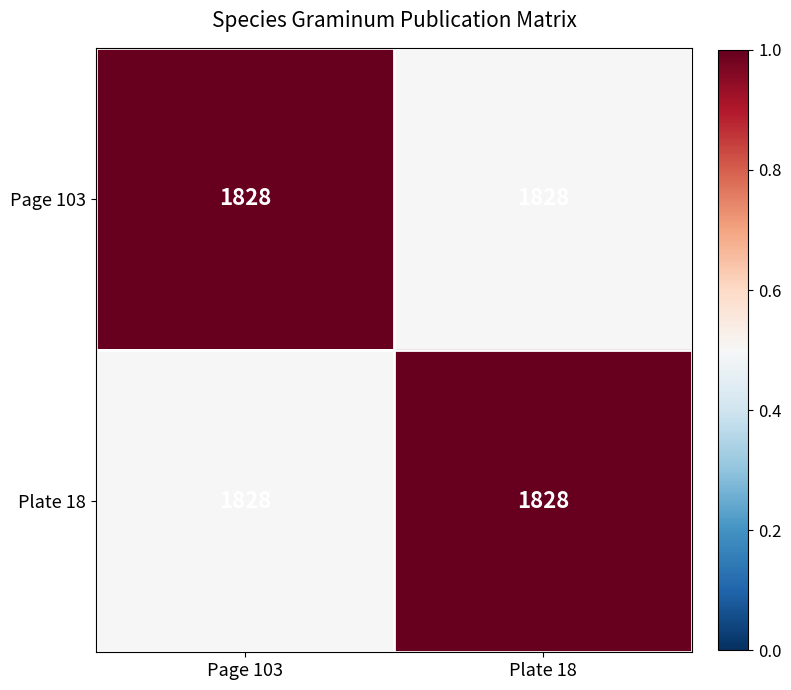

True or false: Page 103 has a value of 1.0 at Page 103.

True